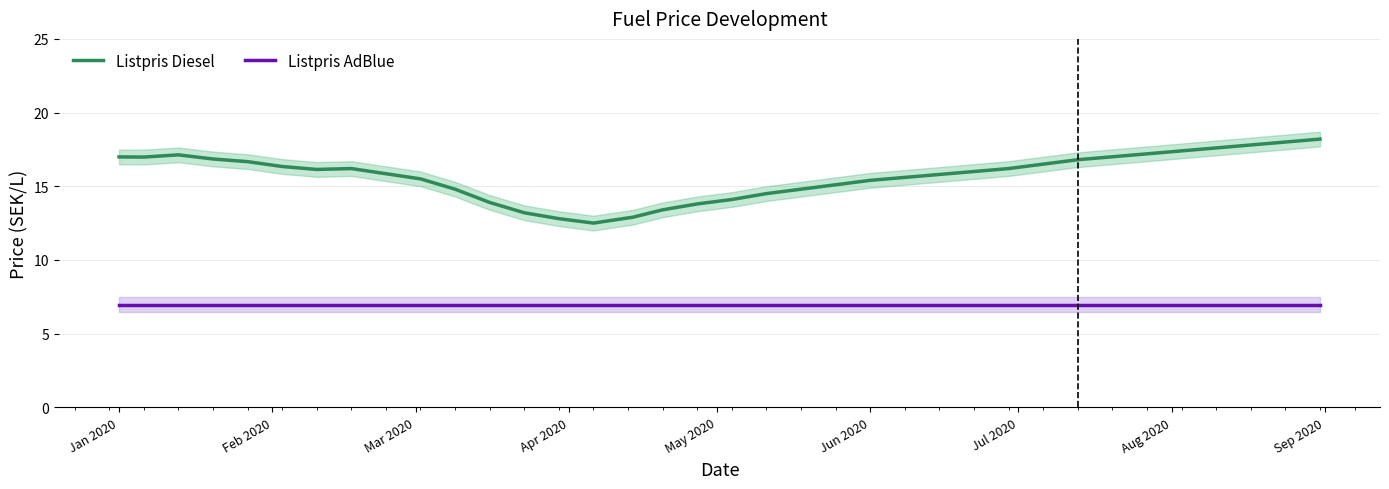

What is the maximum value for Listpris Diesel?

18.2